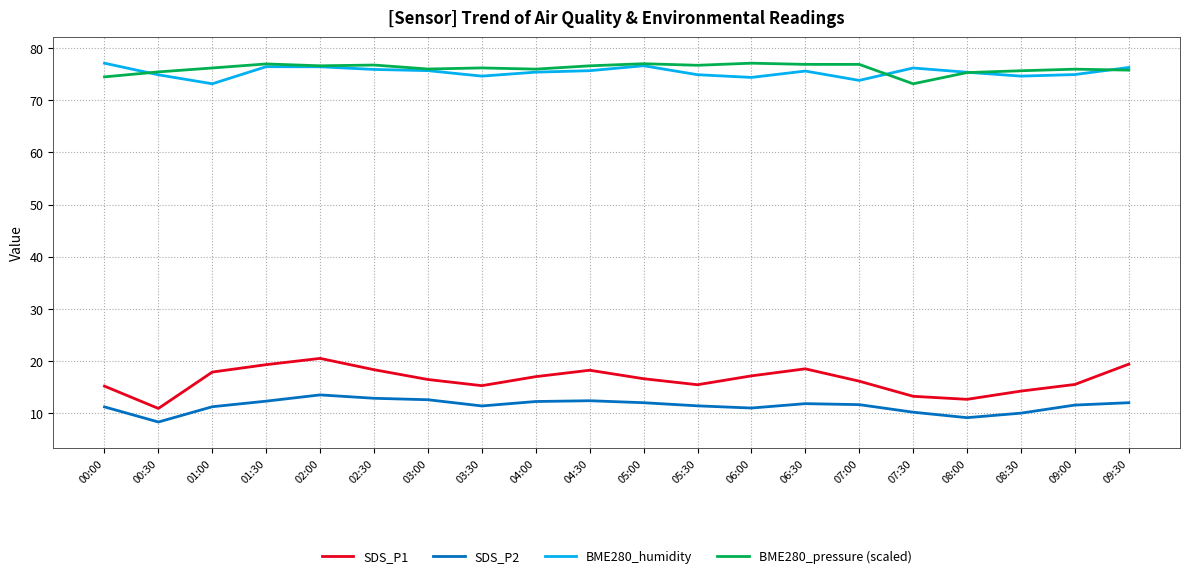

At which label does BME280_humidity first exceed 75?

00:00